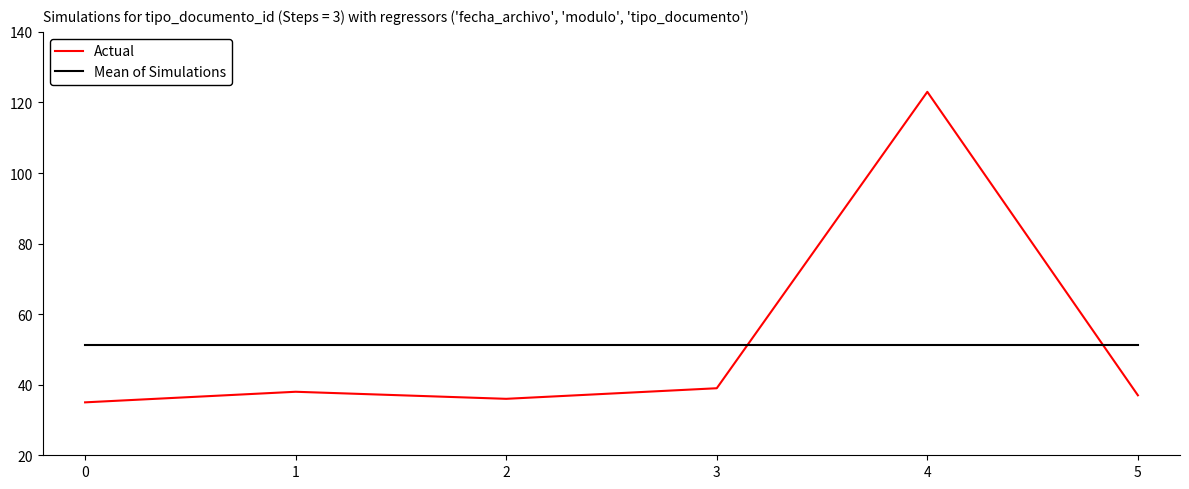

How many lines are shown in the chart?

2